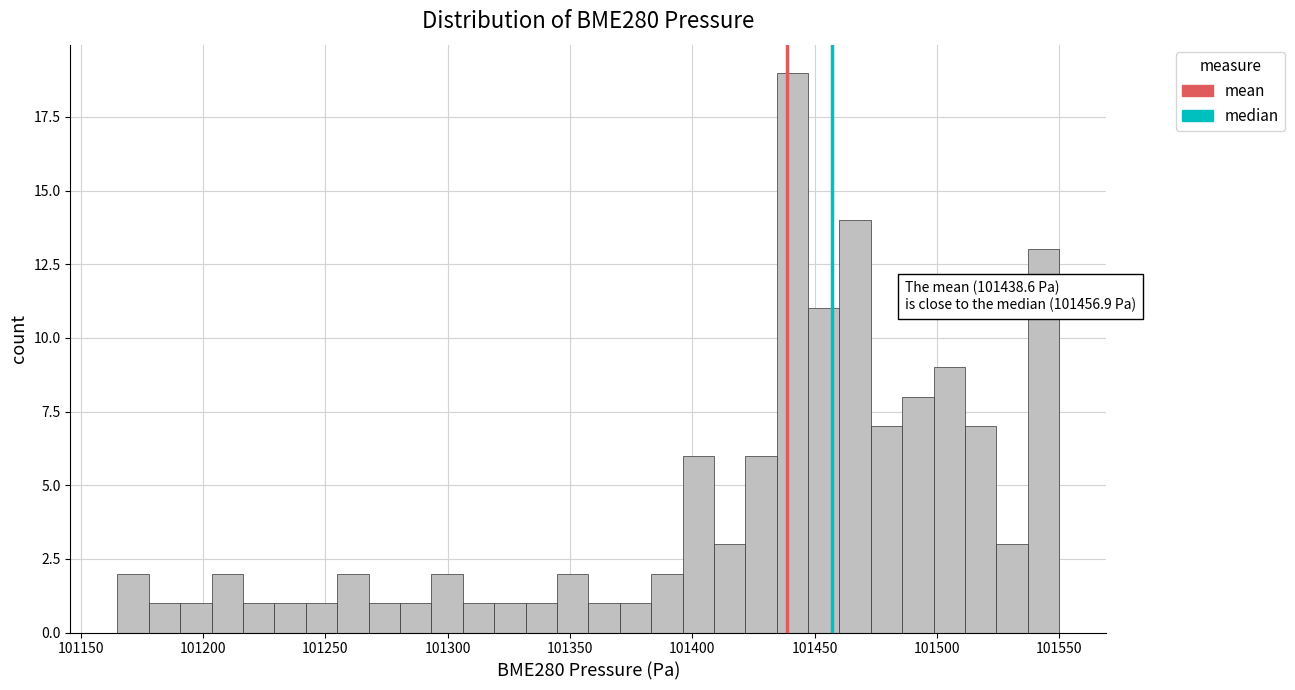

Around what value on the x-axis is the tallest bar? Give the approximate position of its centre, as read against the axis.

101440